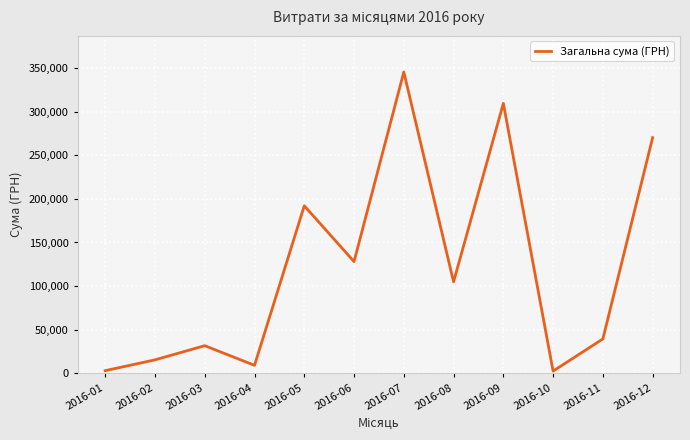

Between 2016-12 and 2016-09, which is larger?

2016-09